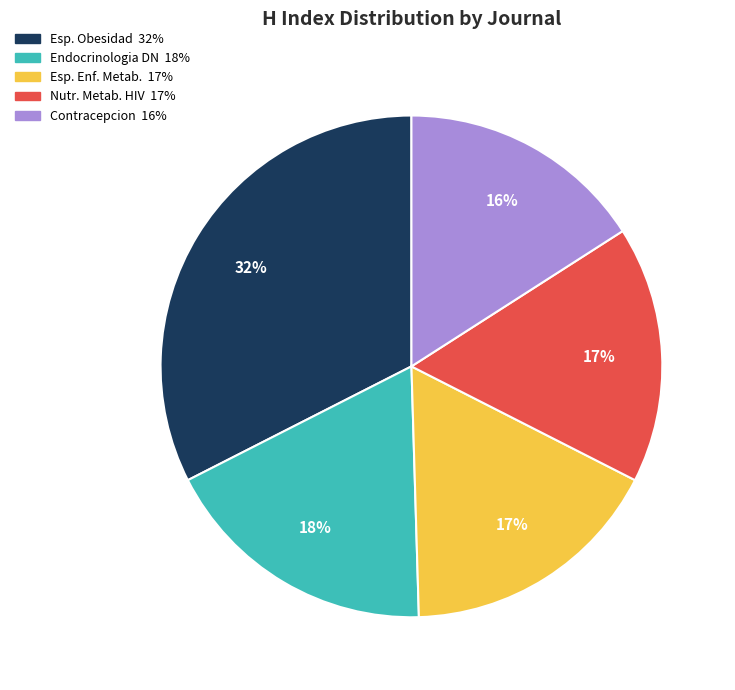

Is there any slice that represents more than half of the pie?

No